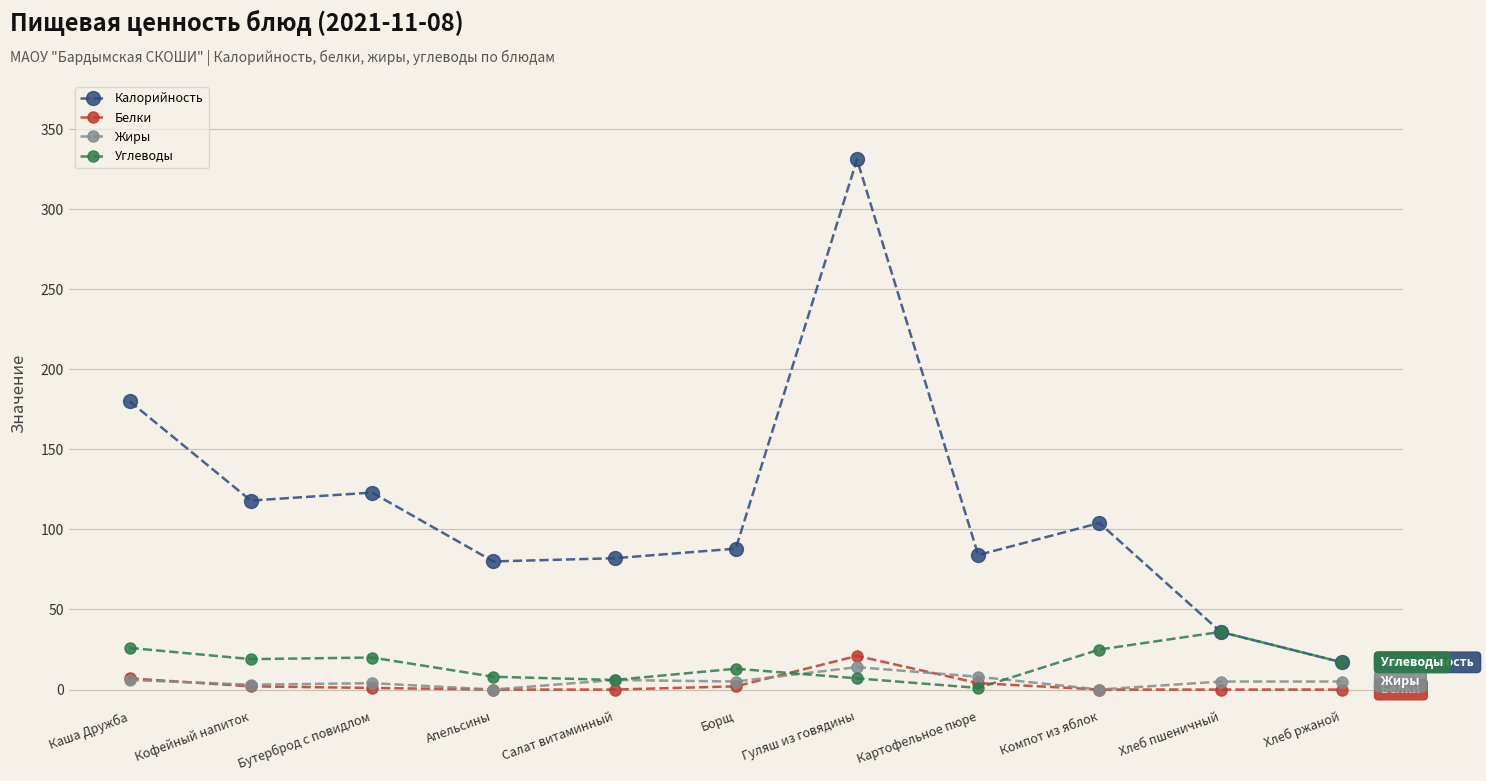

What is the highest value of the Жиры series?

14